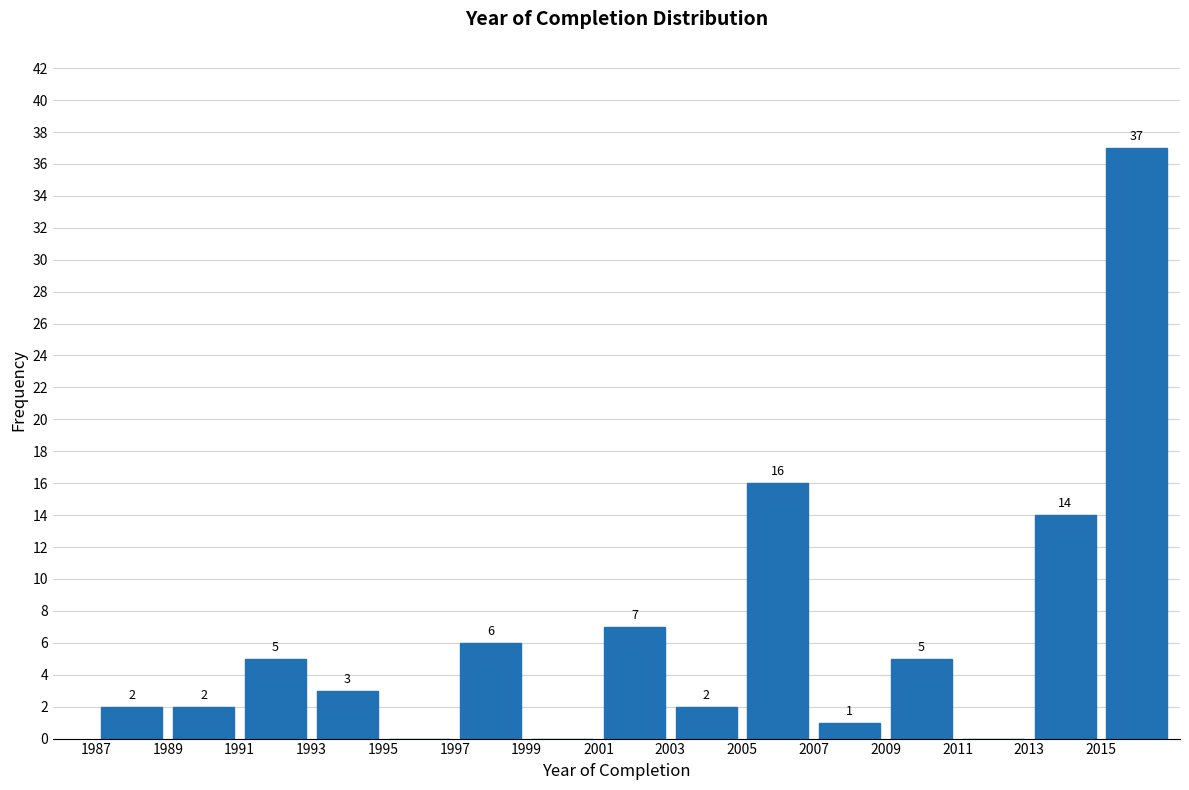

Which range on the x-axis has the tallest bar?

2015 to 2017